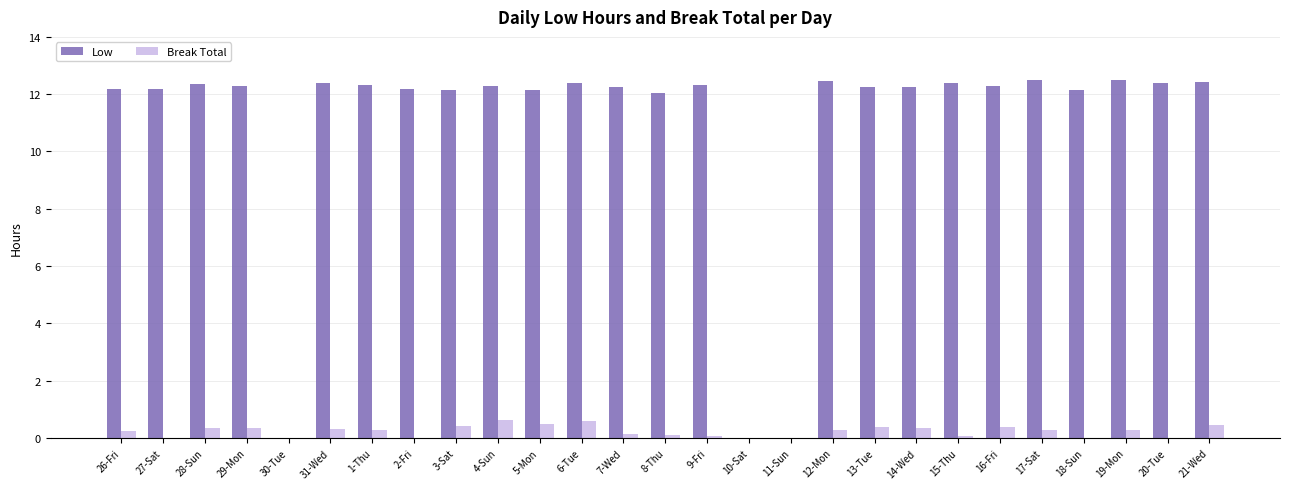

Which series has the largest total across all categories?

Low